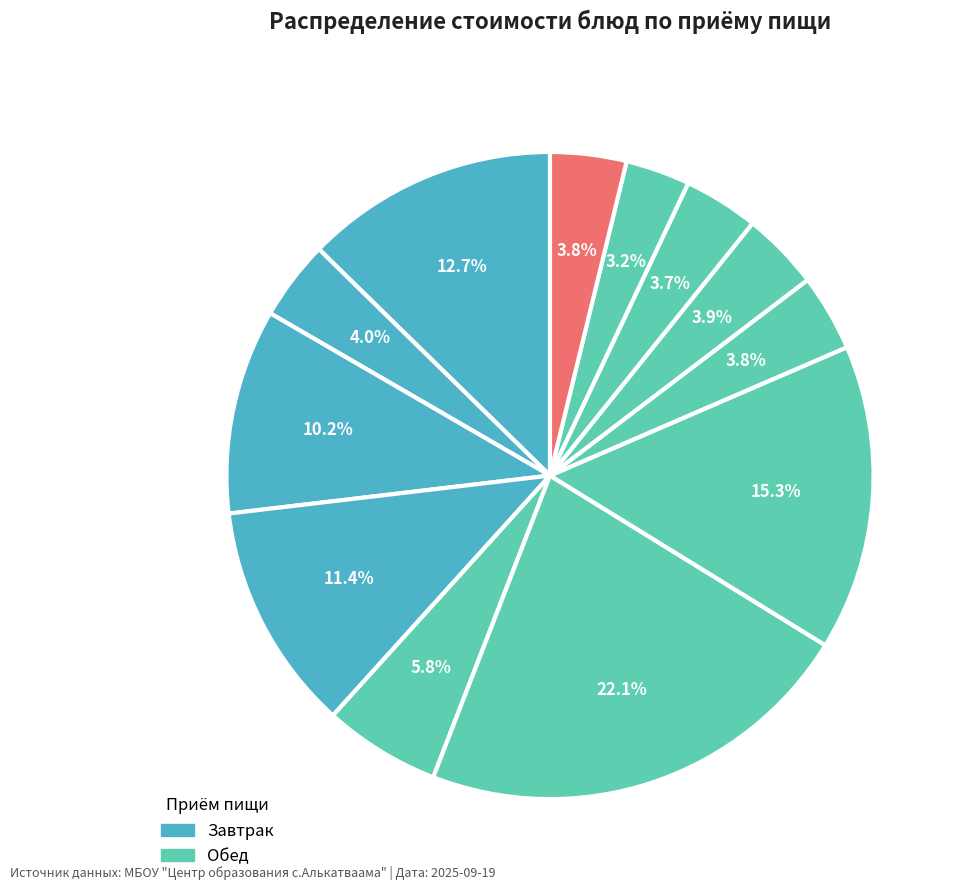

How many slices are in this pie chart?

12